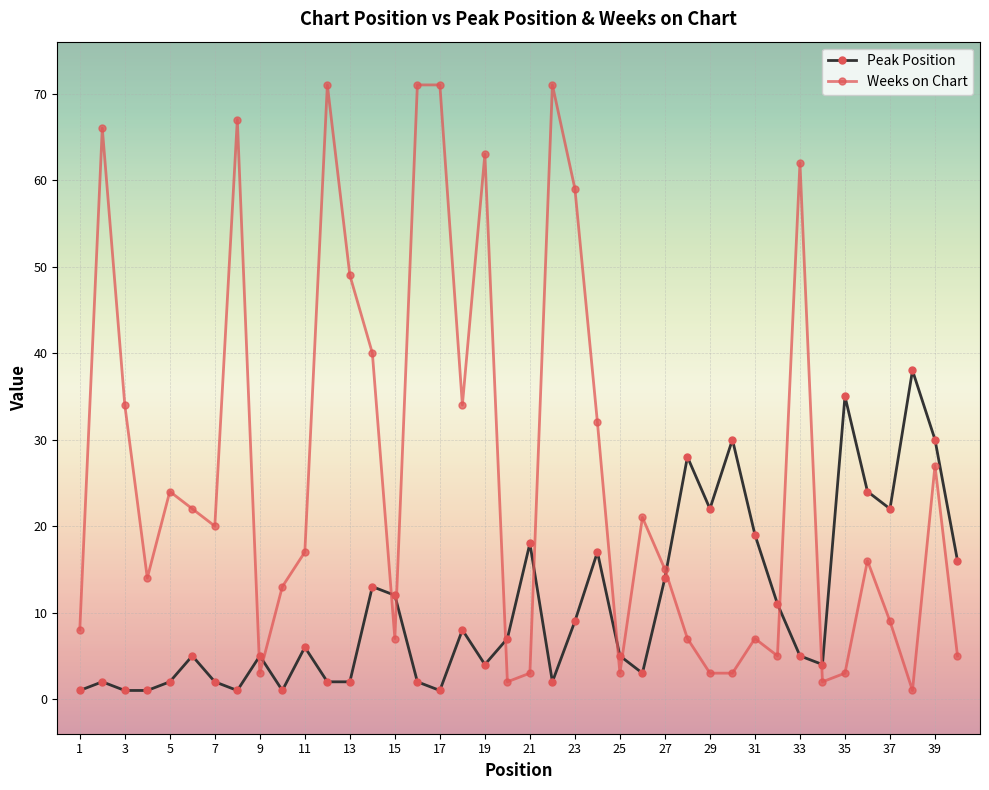

How many lines are shown in the chart?

2